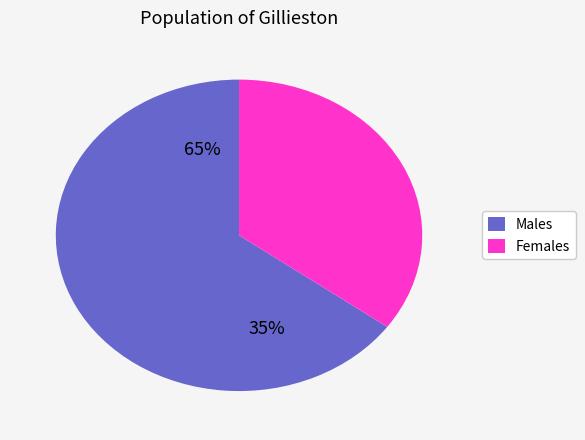

The Males slice represents 51% of the pie. True or false?

False